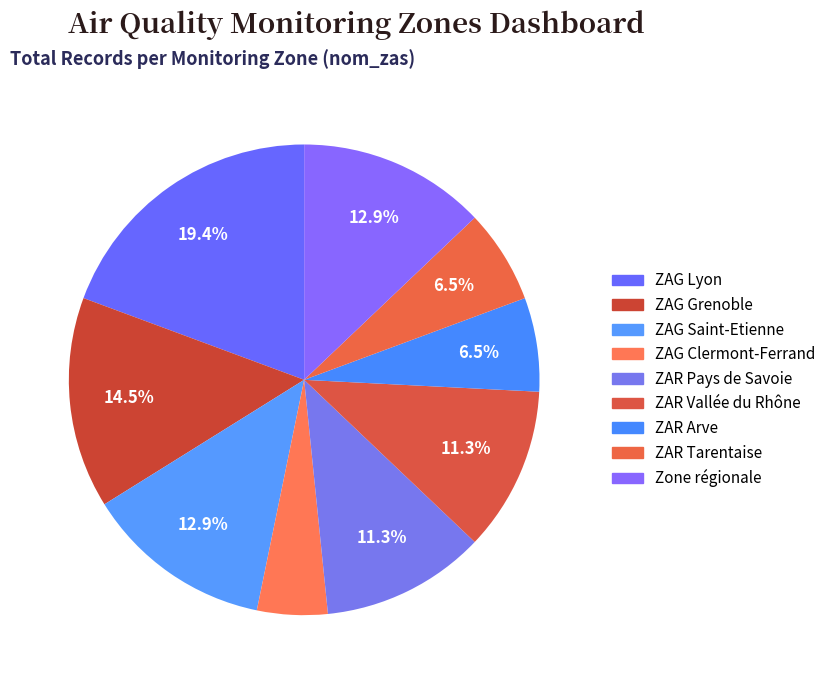

How many slices are in this pie chart?

9